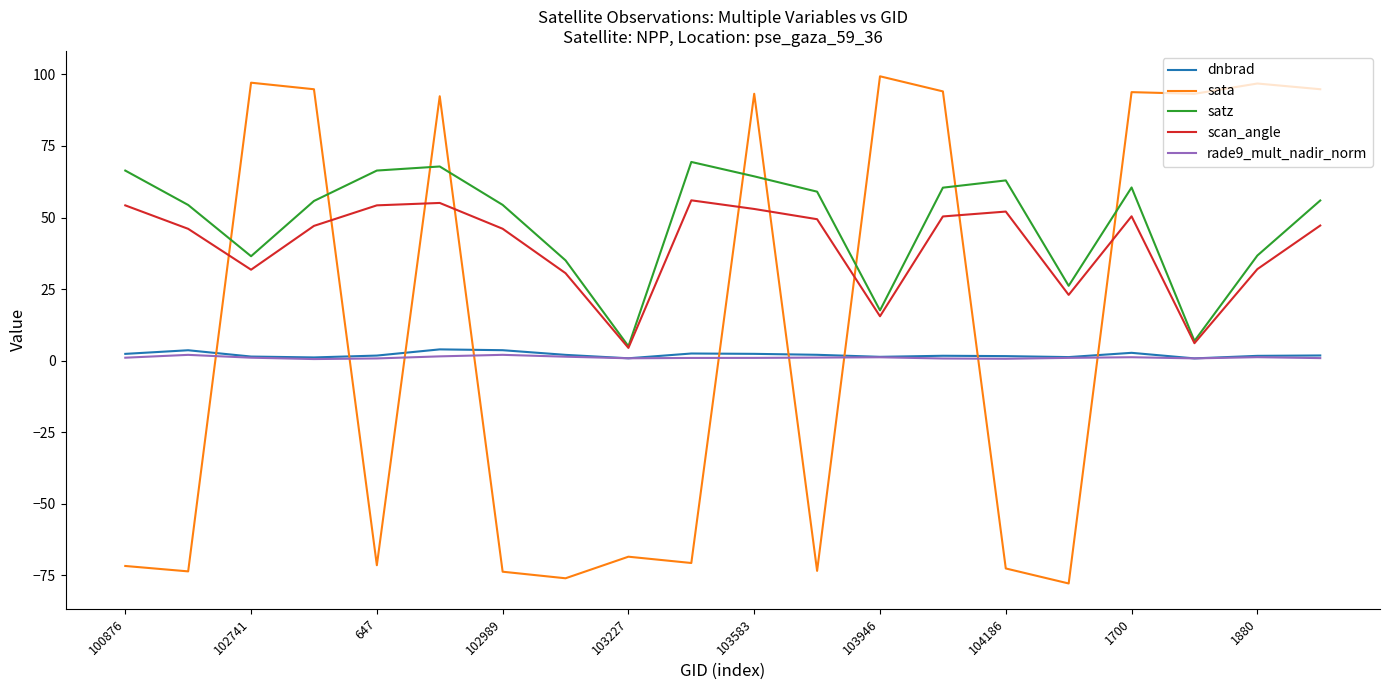

Which series has the largest total across all categories?

satz